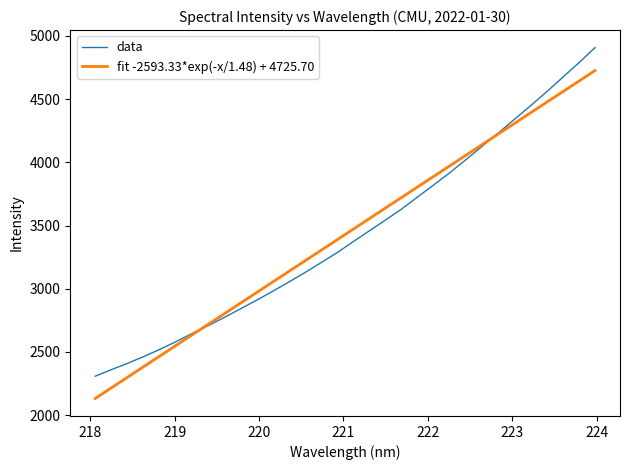

What is the smallest value displayed?

2132.4